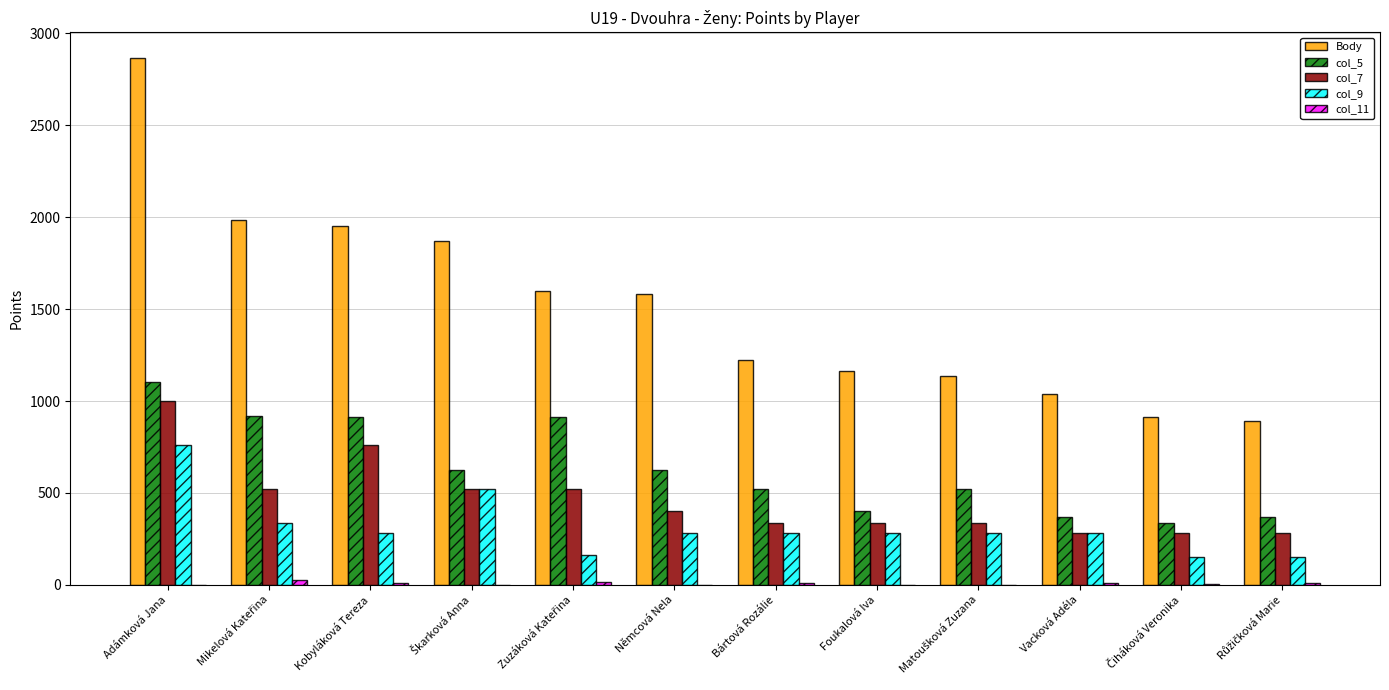

What is the average value of the Body series?

1519